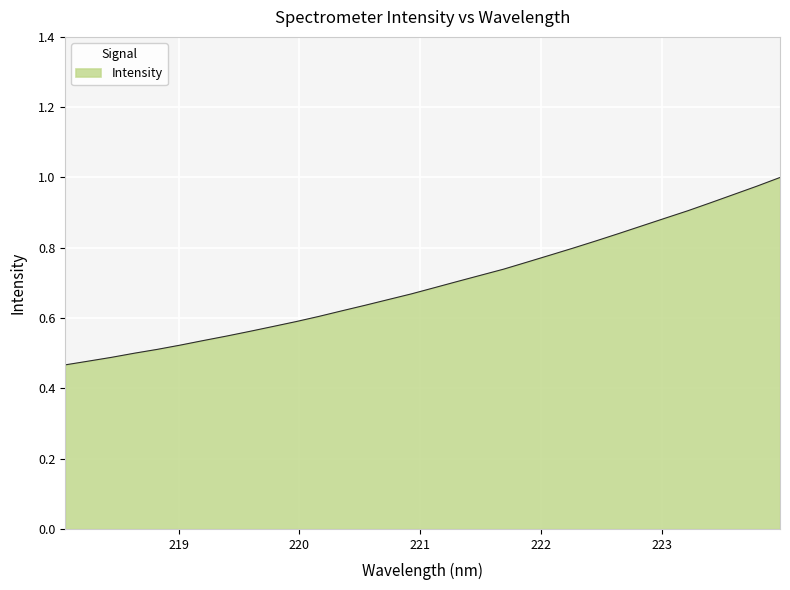

Where is the data nearest to the value 0?

218.0596